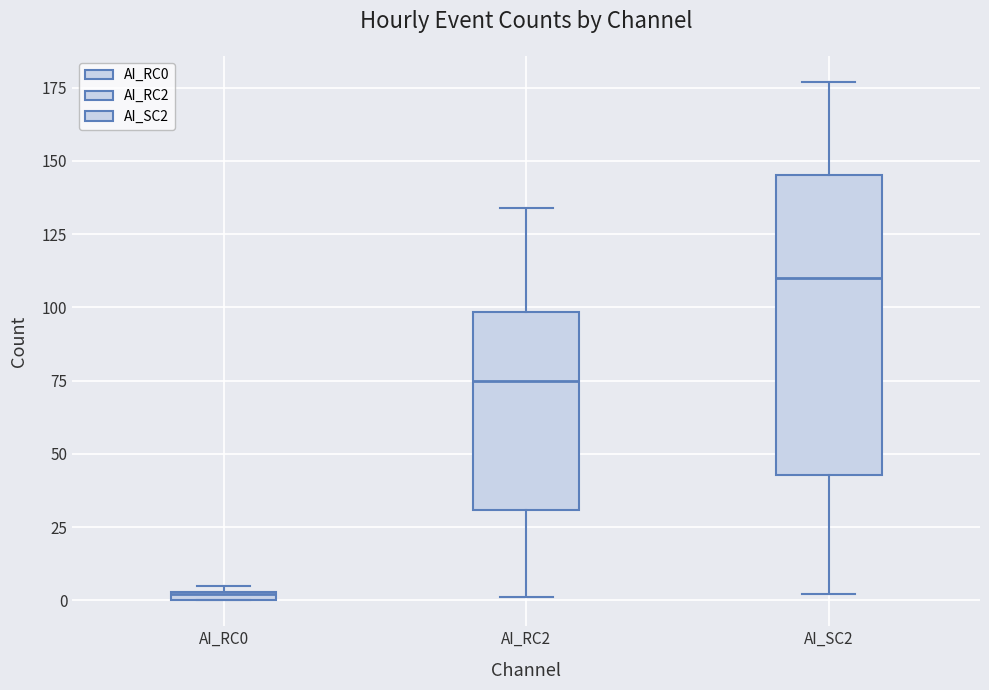

Where is the upper edge of the box for AI_SC2 on the y-axis? The values are not printed on the chart, so give them approximately, as read against the axis.

145